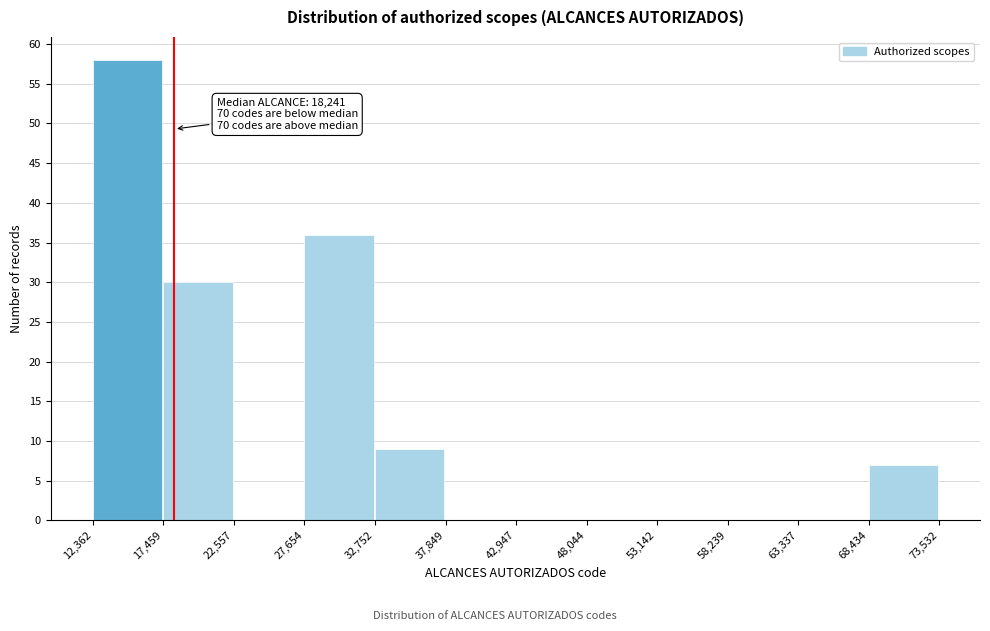

Over which range of the x-axis is the bar tallest?

12,362 to 17,459